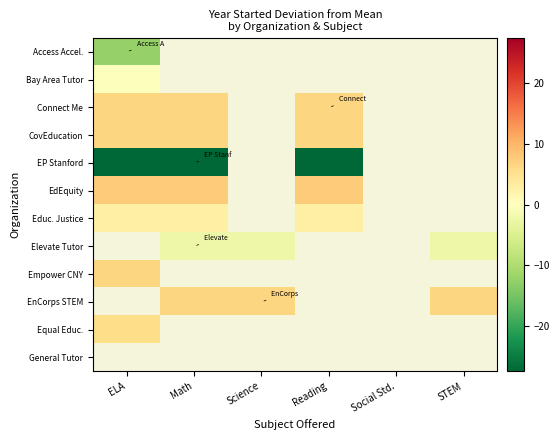

Which has a higher value, Science or ELA?

ELA